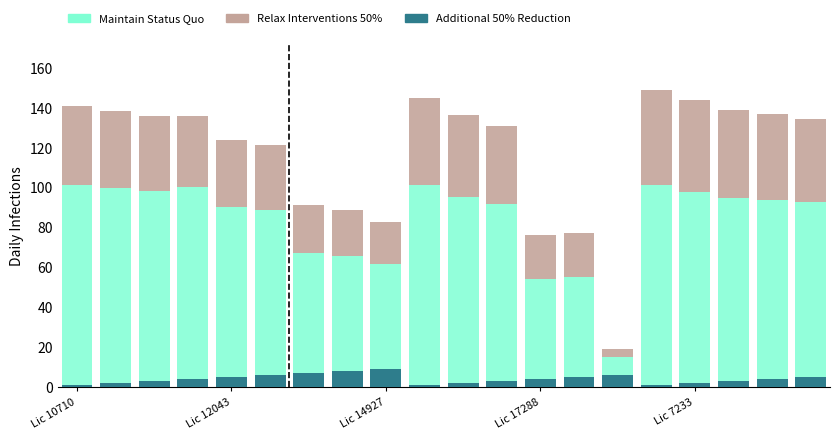

What is the highest value of the Additional 50% Reduction series?

9.0